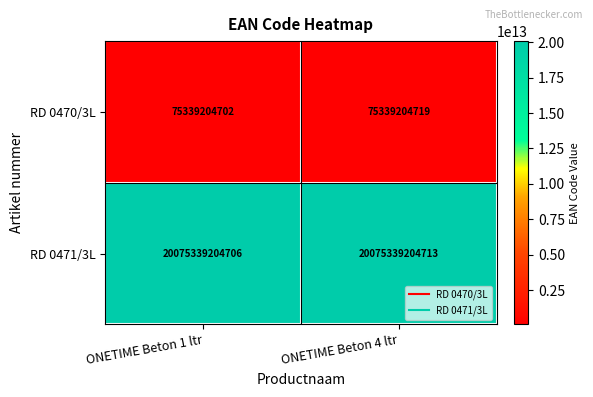

What is the smallest value displayed?

75339204702